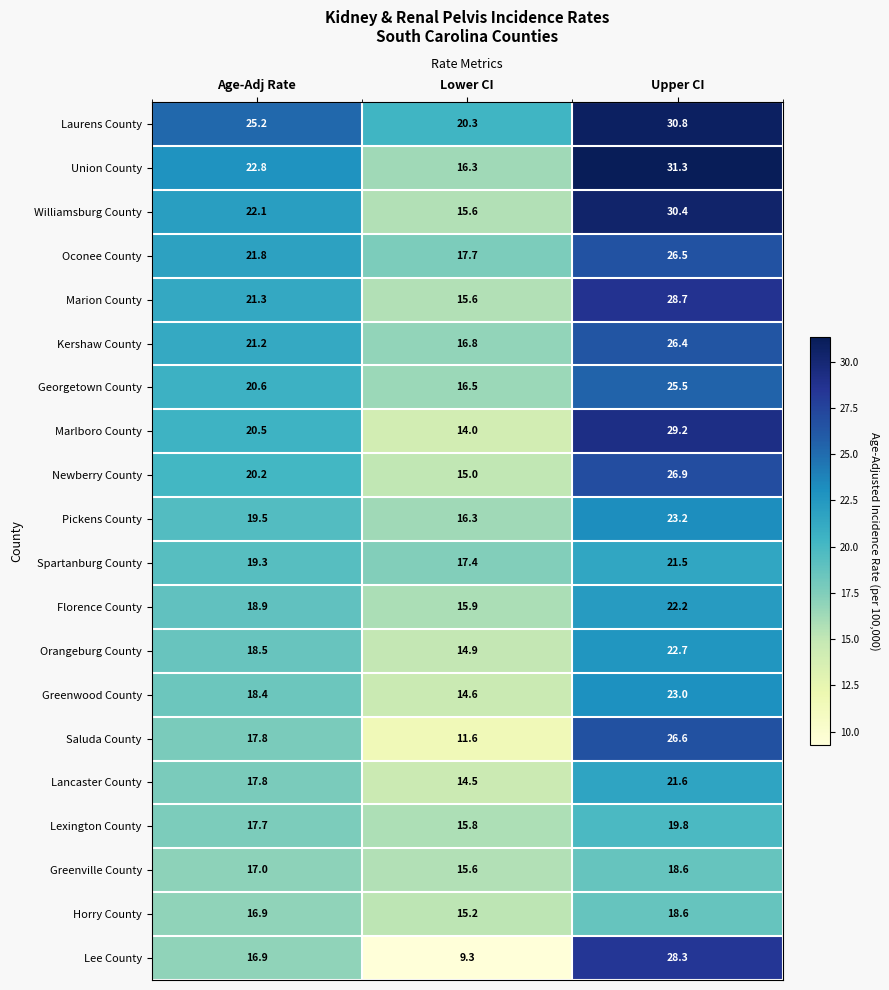

At which label does Laurens County first exceed 25?

Age-Adj Rate